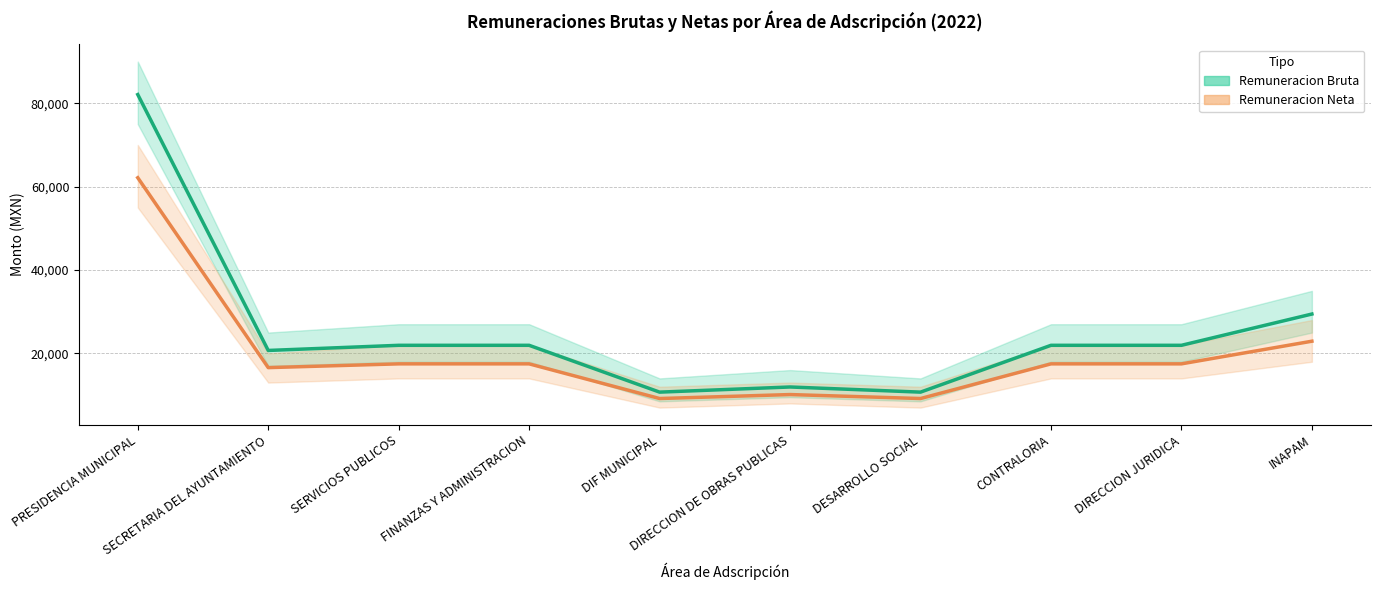

Which category has the highest value in the Remuneracion Neta series?

PRESIDENCIA MUNICIPAL